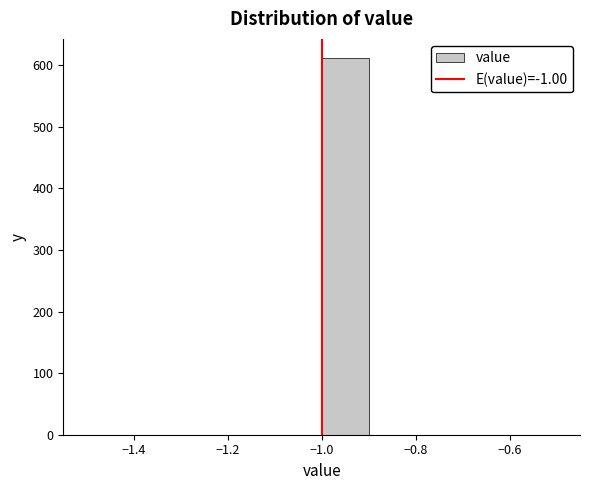

Which range on the x-axis has the tallest bar?

-1.0 to -0.9